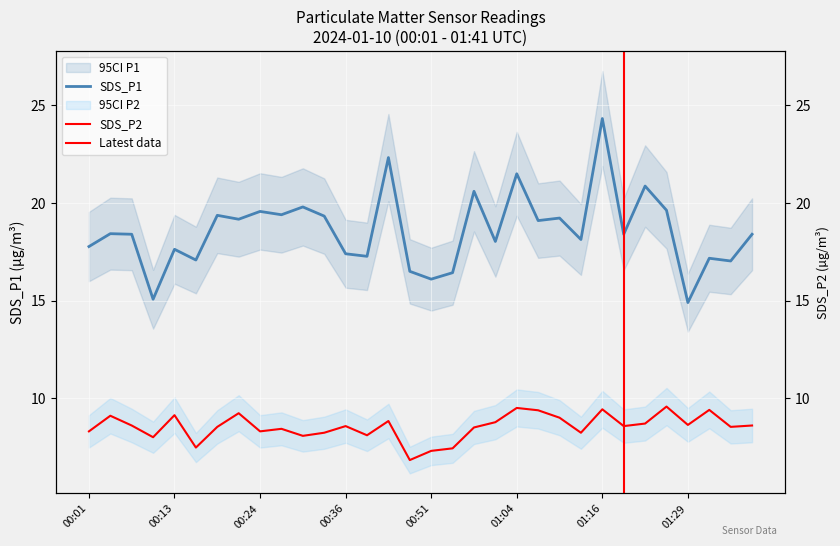

Reading left to right, list all the values displayed in this chart.

SDS_P1: 17.8	18.4	18.4	15.1	17.6	17.1	19.4	19.2	19.6	19.4	19.8	19.3	17.4	17.3	22.3	16.5	16.1	16.4	20.6	18.0	21.5	19.1	19.2	18.1	24.3	18.4	20.9	19.6	14.9	17.2	17.0	18.4
SDS_P2: 8.3	9.1	8.6	8.0	9.1	7.5	8.5	9.2	8.3	8.4	8.1	8.2	8.6	8.1	8.8	6.8	7.3	7.4	8.5	8.8	9.5	9.4	9.0	8.2	9.4	8.6	8.7	9.6	8.6	9.4	8.5	8.6